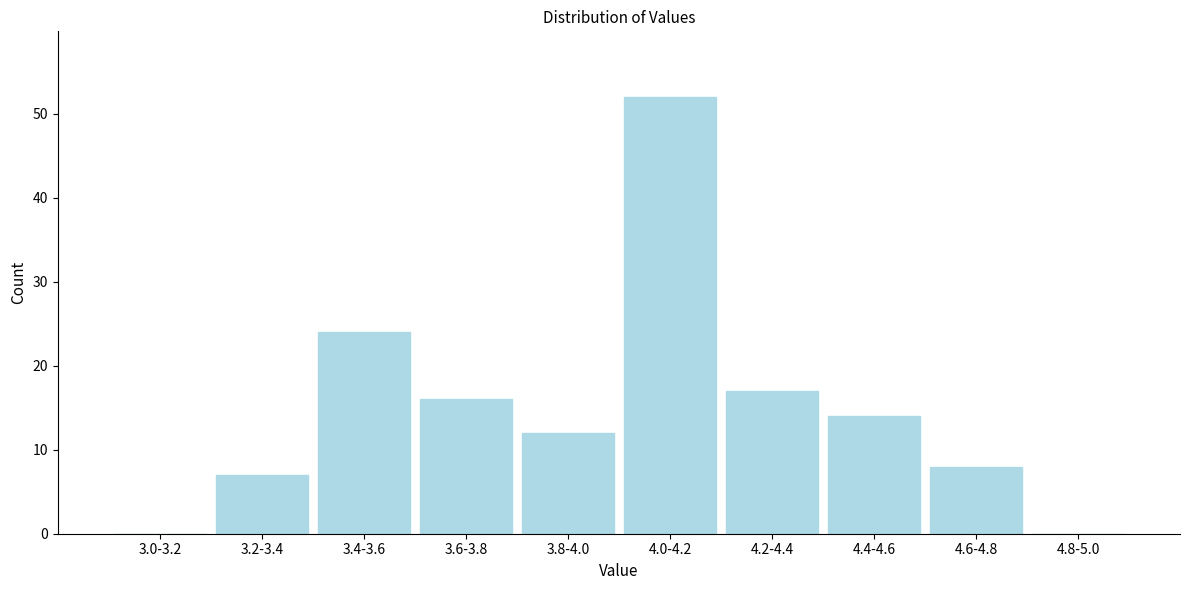

Reading left to right, what are all the values shown in this chart?

3.0-3.2=0	3.2-3.4=7	3.4-3.6=24	3.6-3.8=16	3.8-4.0=12	4.0-4.2=52	4.2-4.4=17	4.4-4.6=14	4.6-4.8=8	4.8-5.0=0